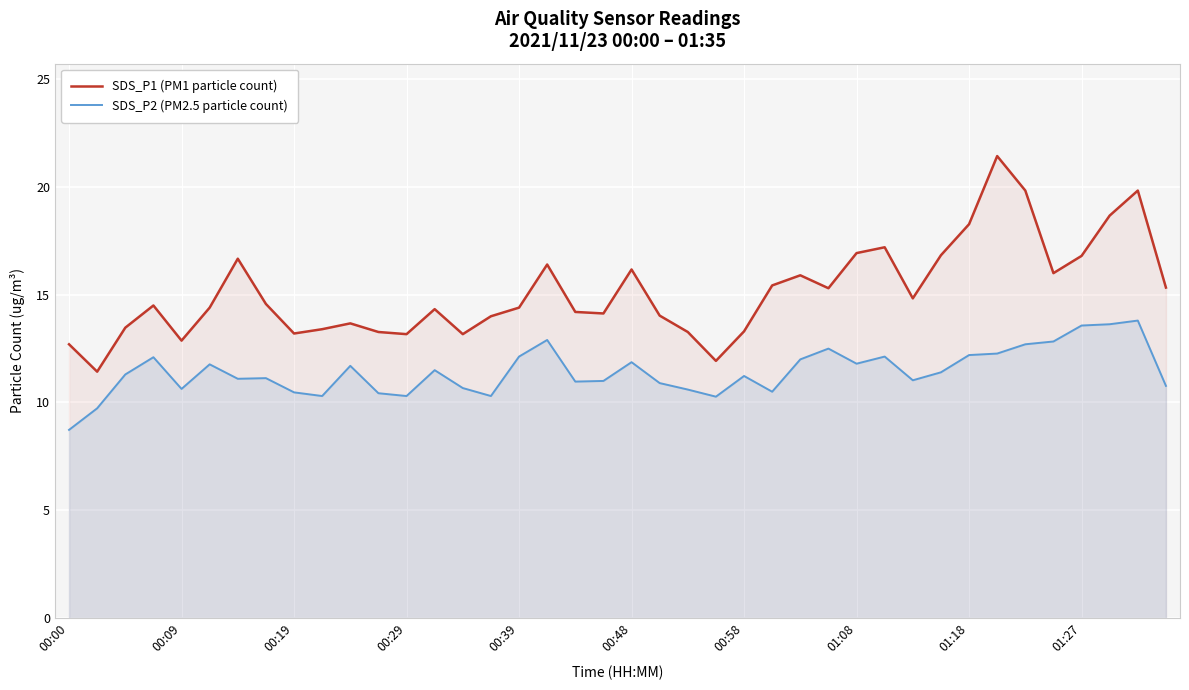

How many interior local valleys does the SDS_P1 (PM1 particle count) series have?

10